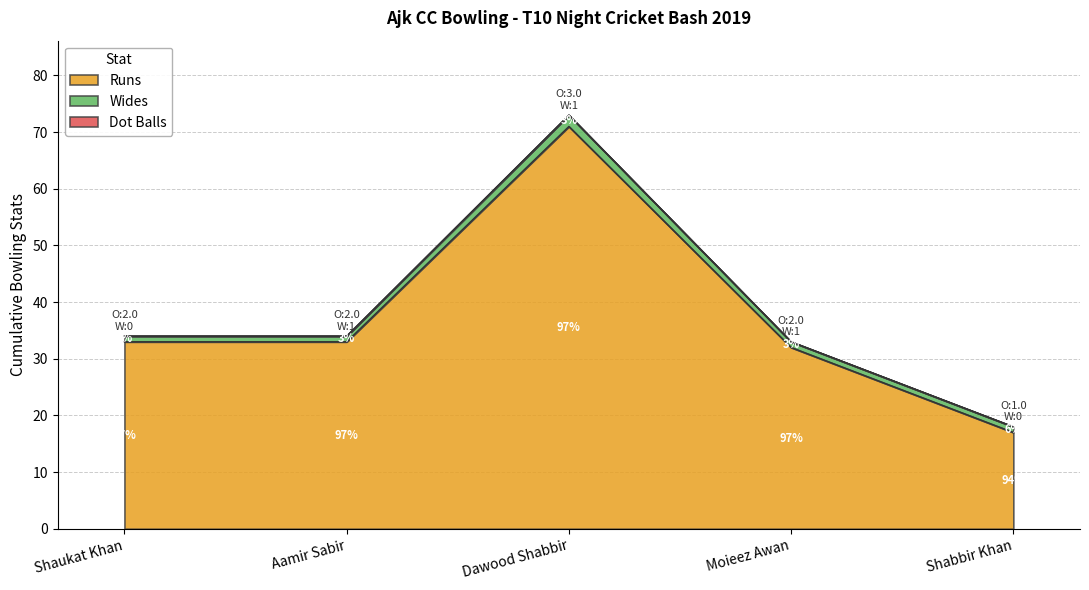

At which label does Dot Balls reach its minimum?

Shaukat Khan